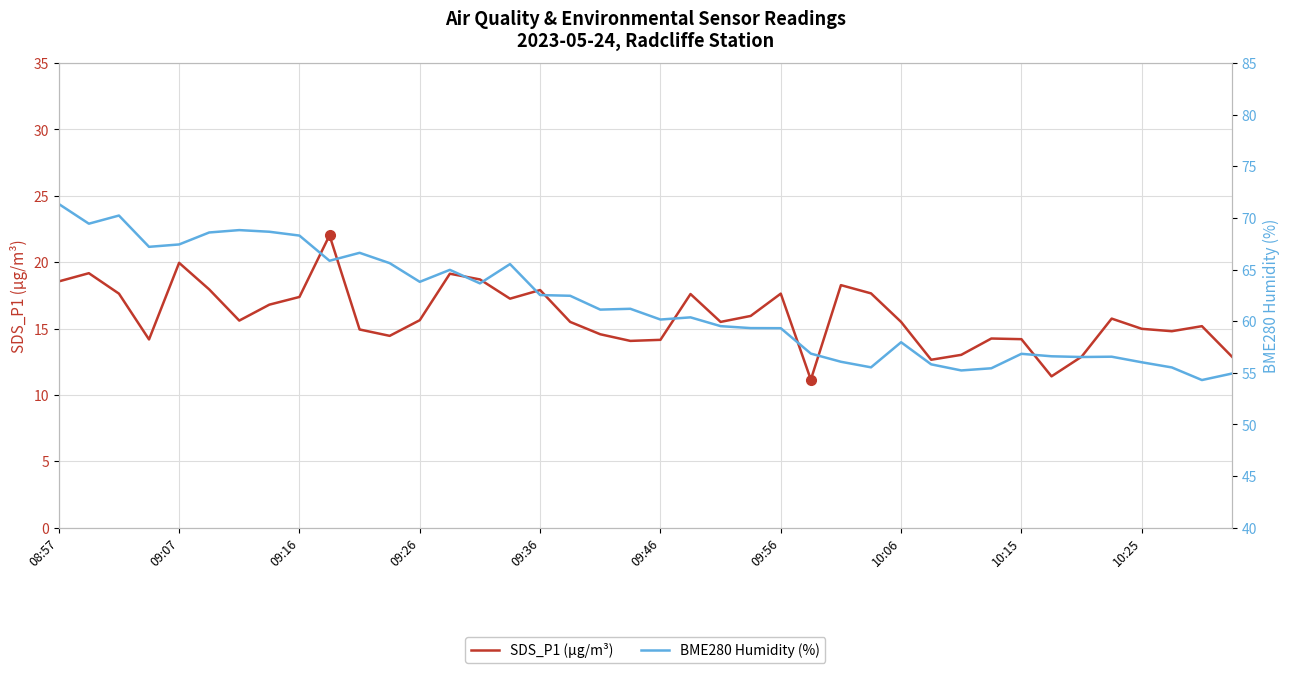

What value does the SDS_P1 (µg/m³) series have at 10:15?

14.2